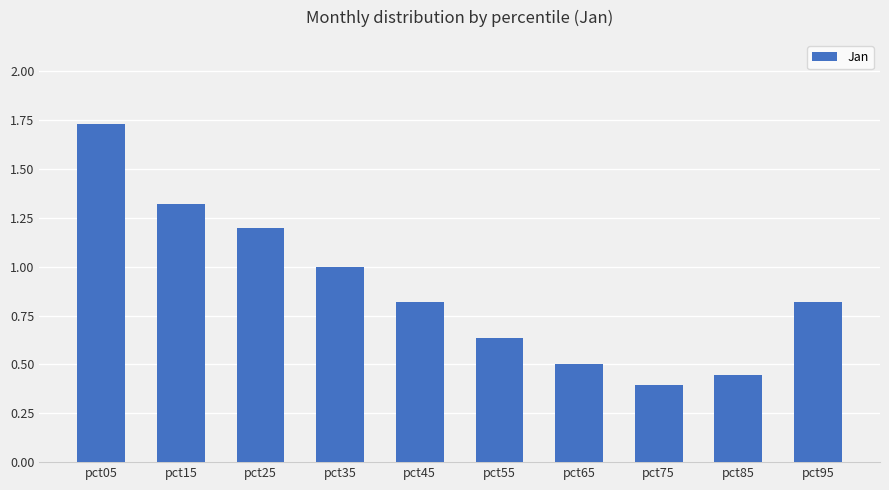

Where is the data nearest to the value 1?

pct35